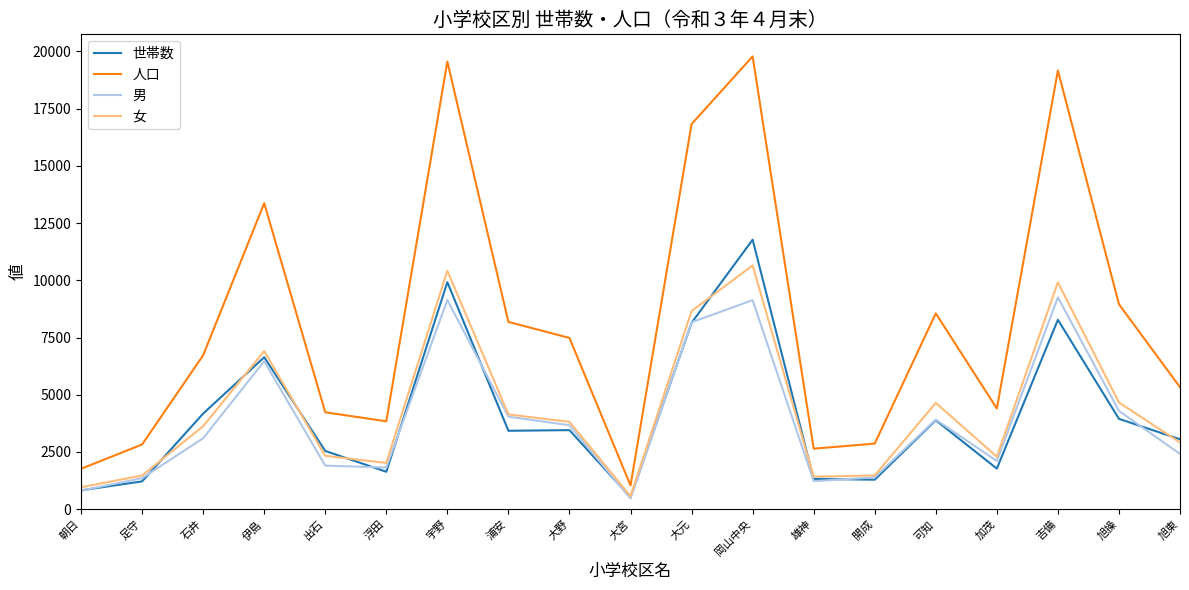

What is the difference between the highest and lowest values at 伊島?

6906